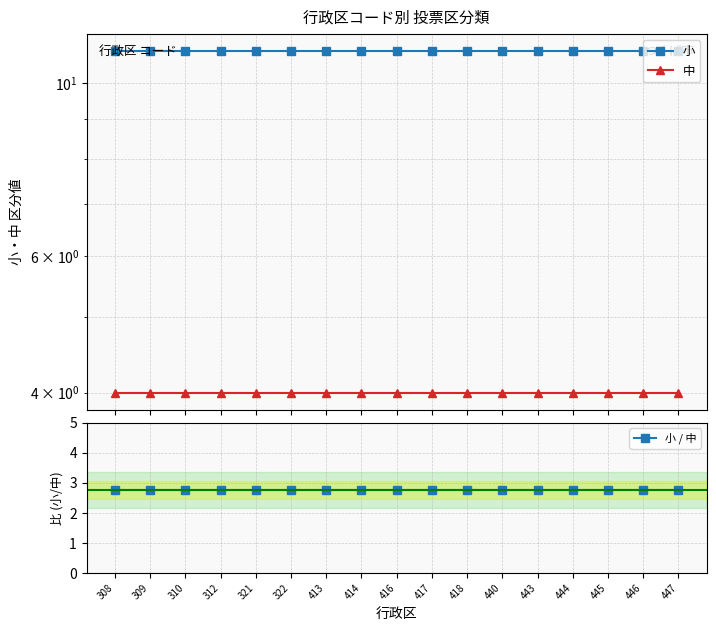

Which series has the largest range (max minus min)?

小